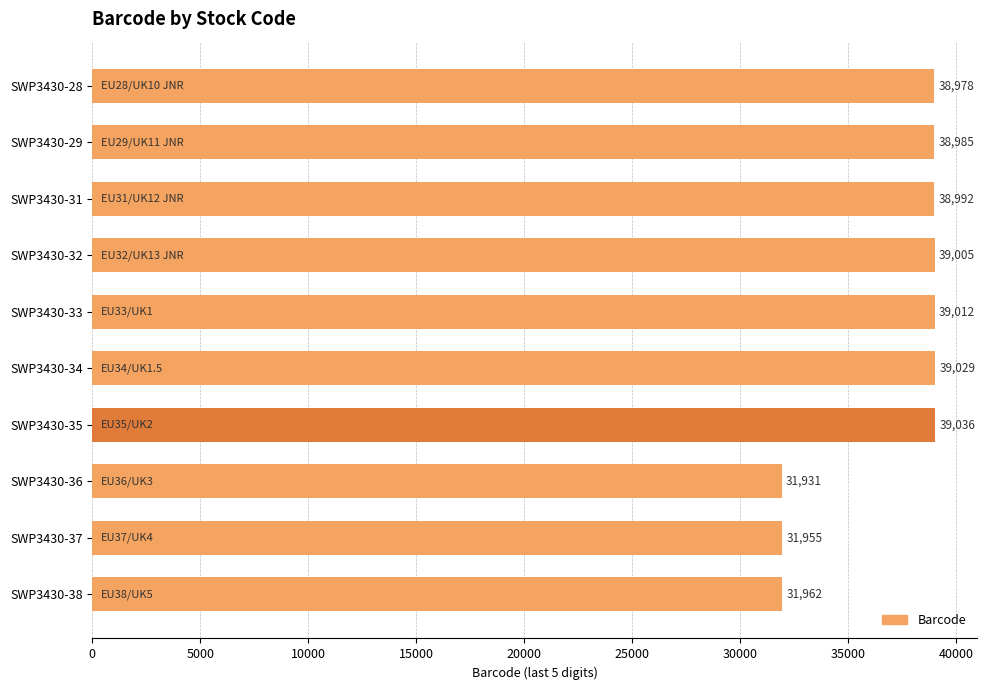

At which category does the chart reach its minimum across all series?

SWP3430-36